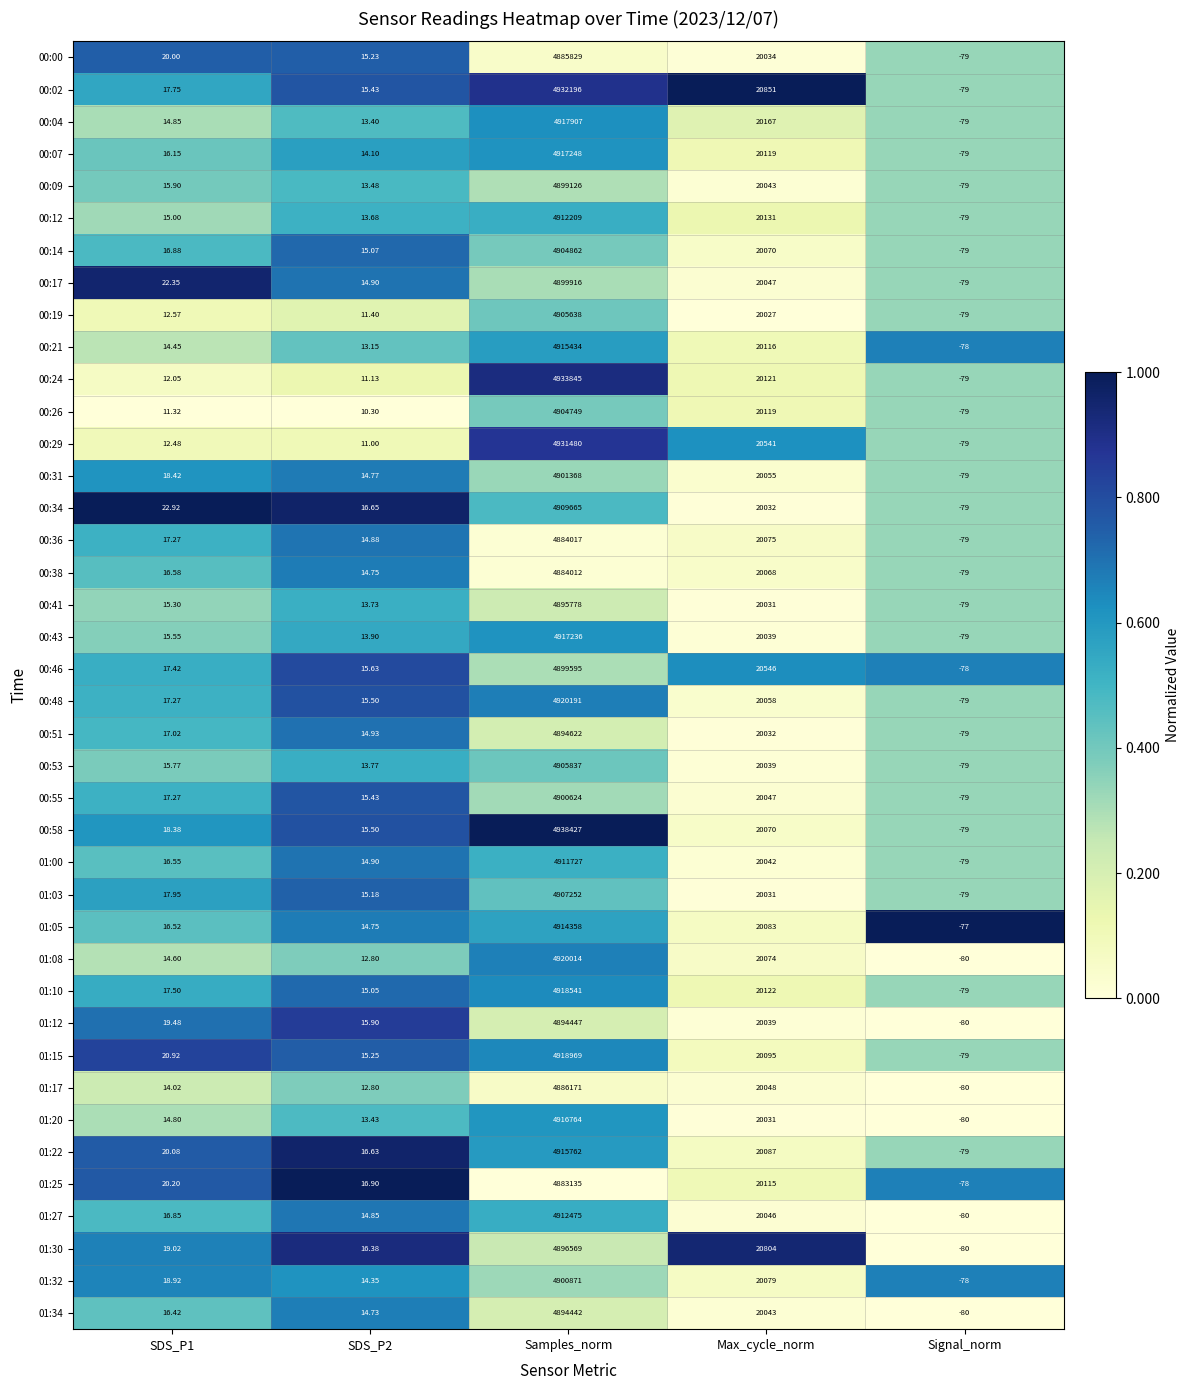

At which label is 00:46 closest to 2449758?

Max_cycle_norm